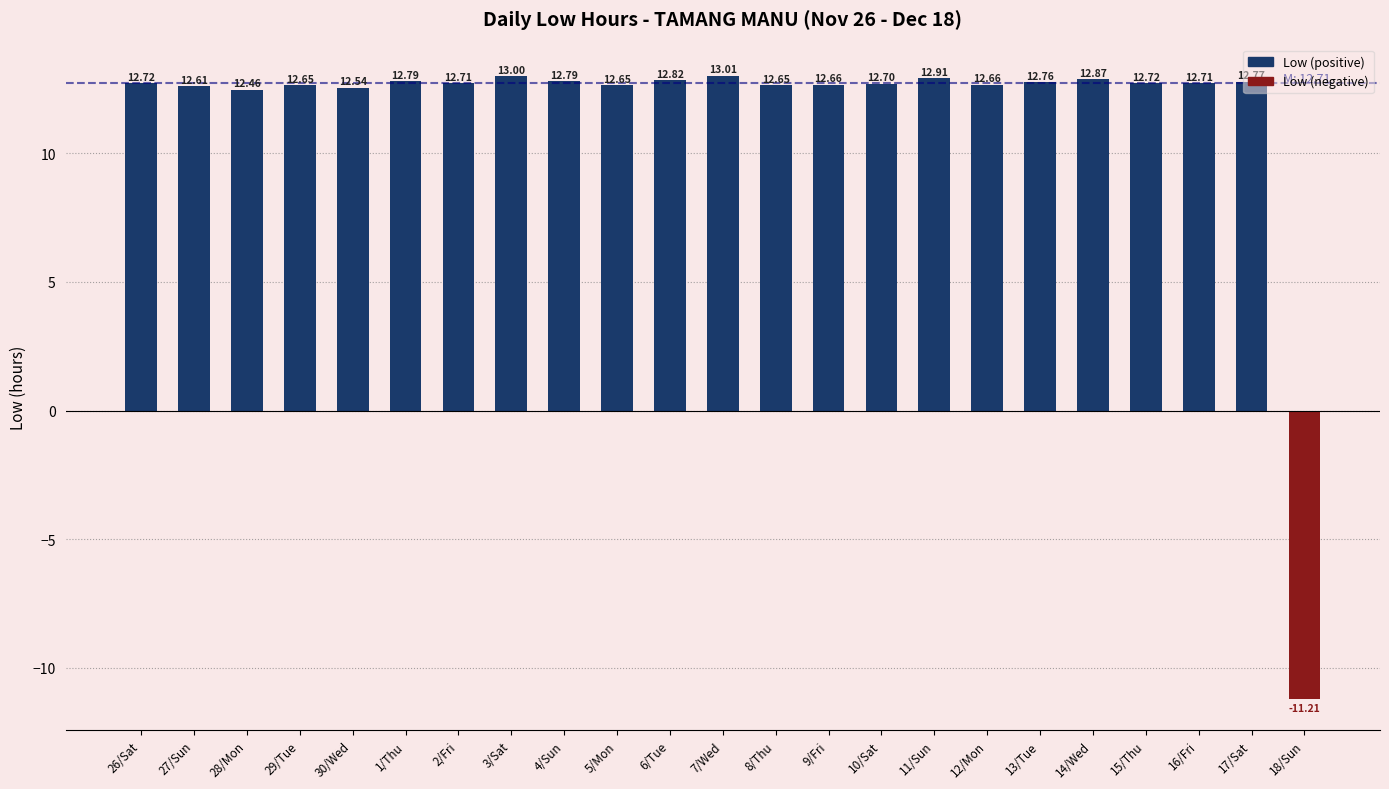

What is the sum of the values at 16/Fri and 4/Sun?

25.5